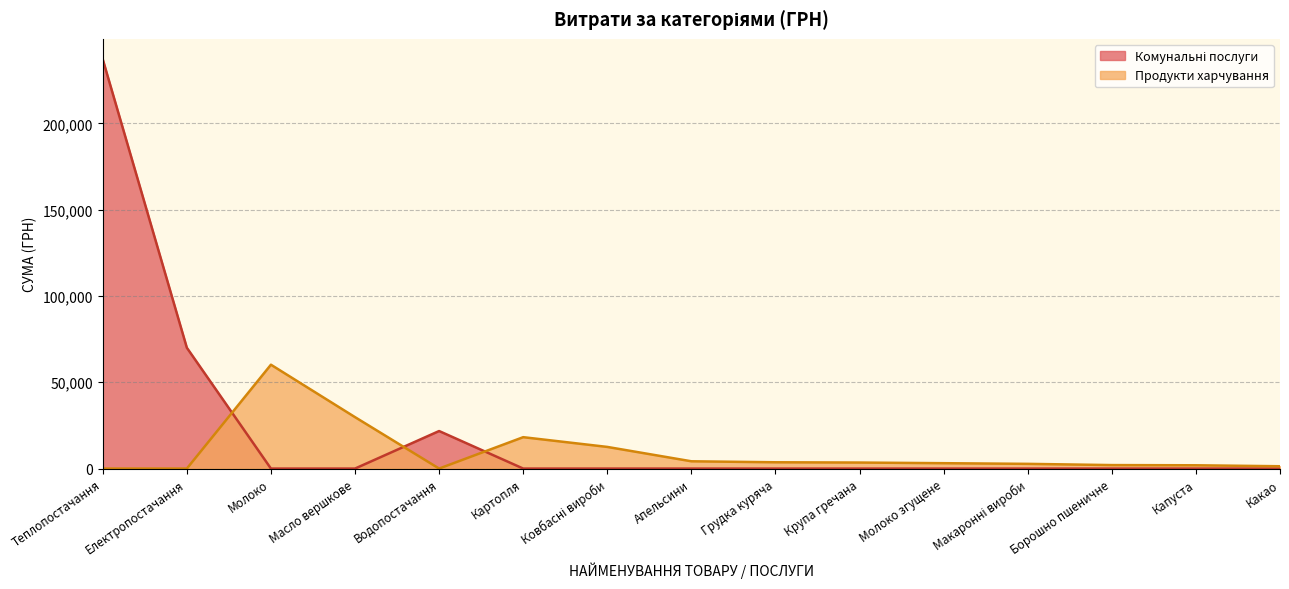

The value of Комунальні послуги at Апельсини is -152713.7. True or false?

False